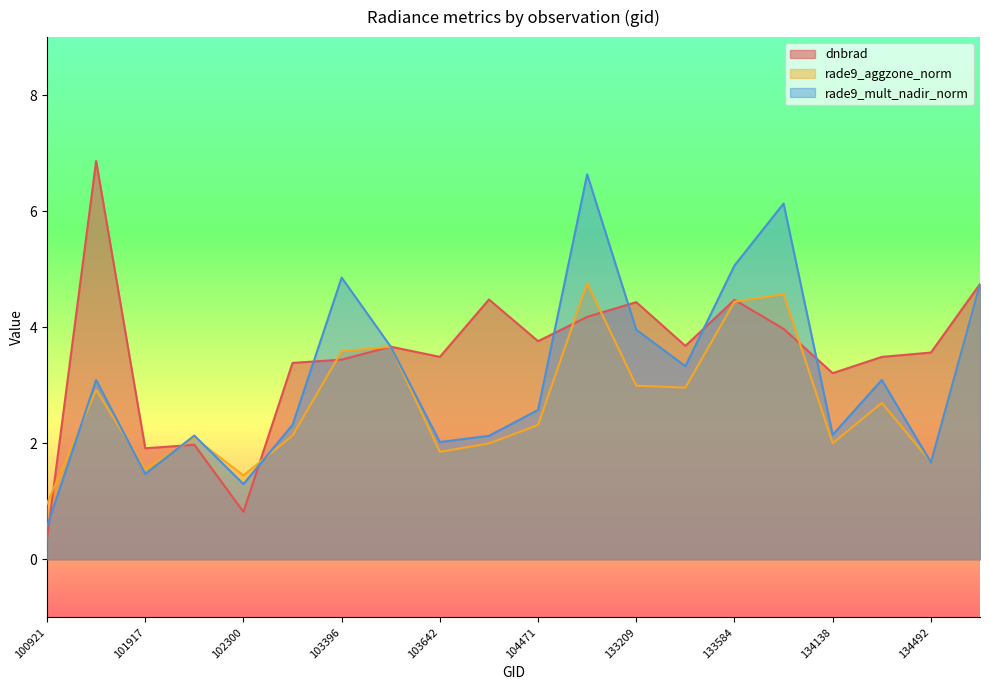

Where does the dnbrad series first go above 3?

101805